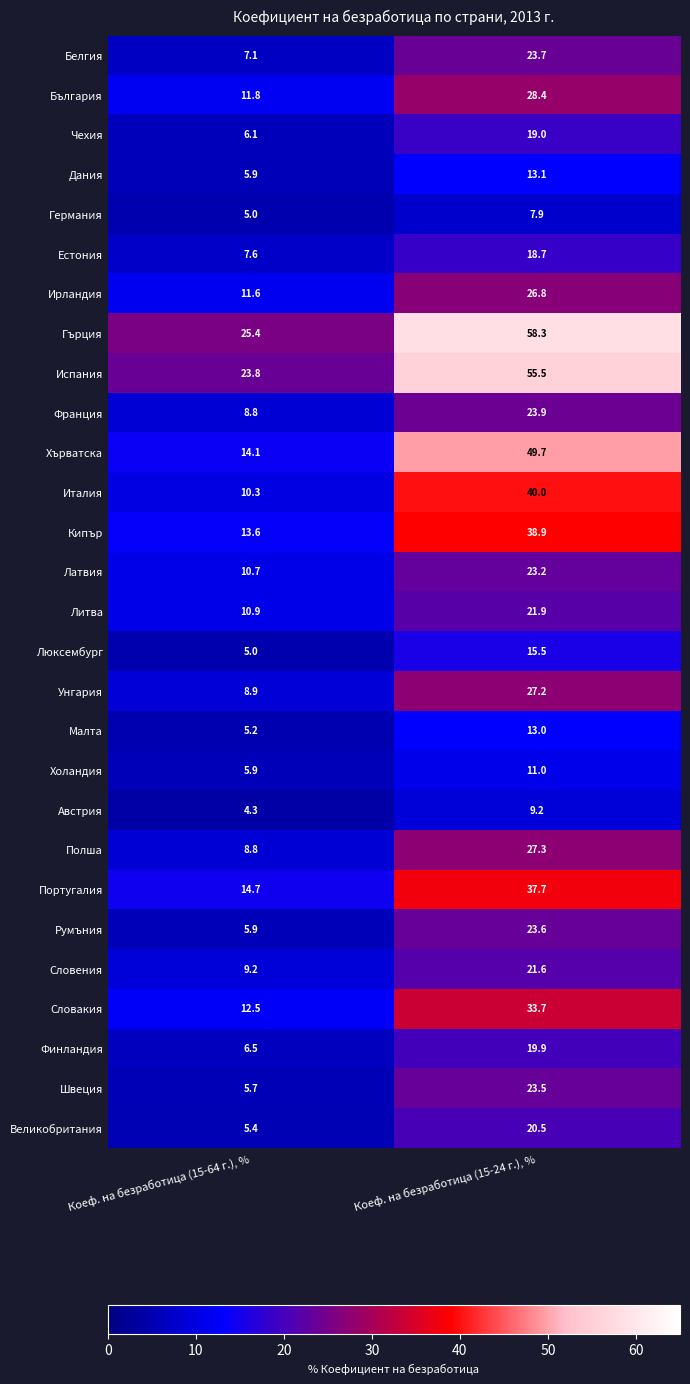

True or false: Литва has a value of 12.8 at Коеф. на безработица (15-24 г.), %.

False